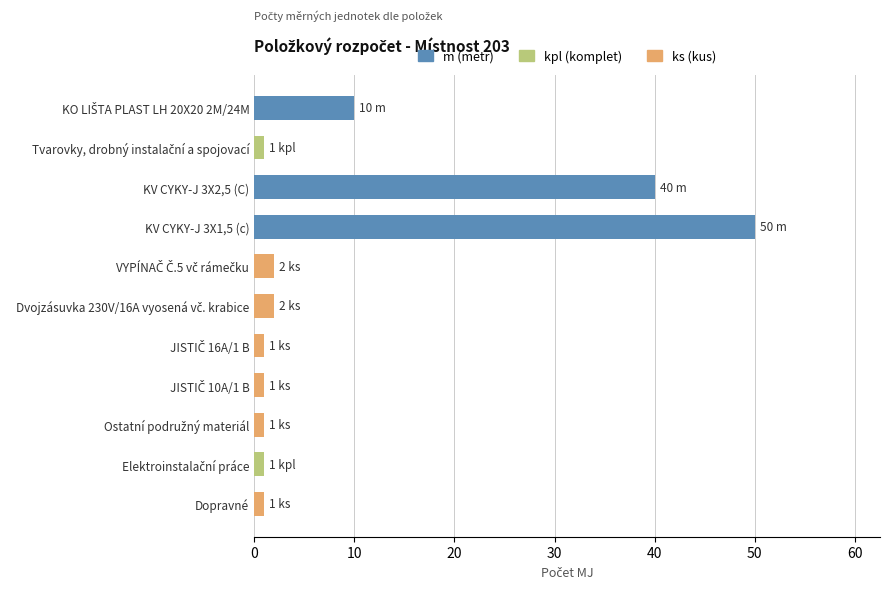

Count the number of data series in this chart.

1